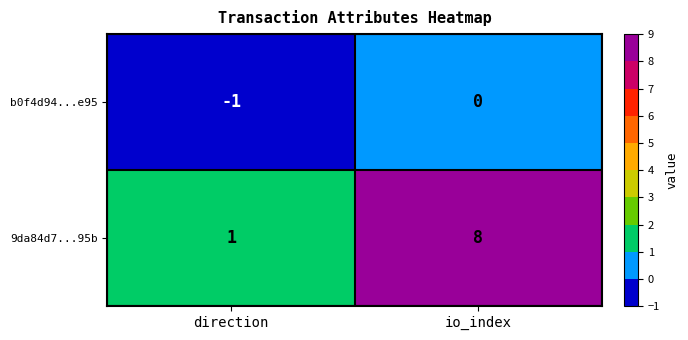

Which series changed the most between direction and io_index?

9da84d7...95b